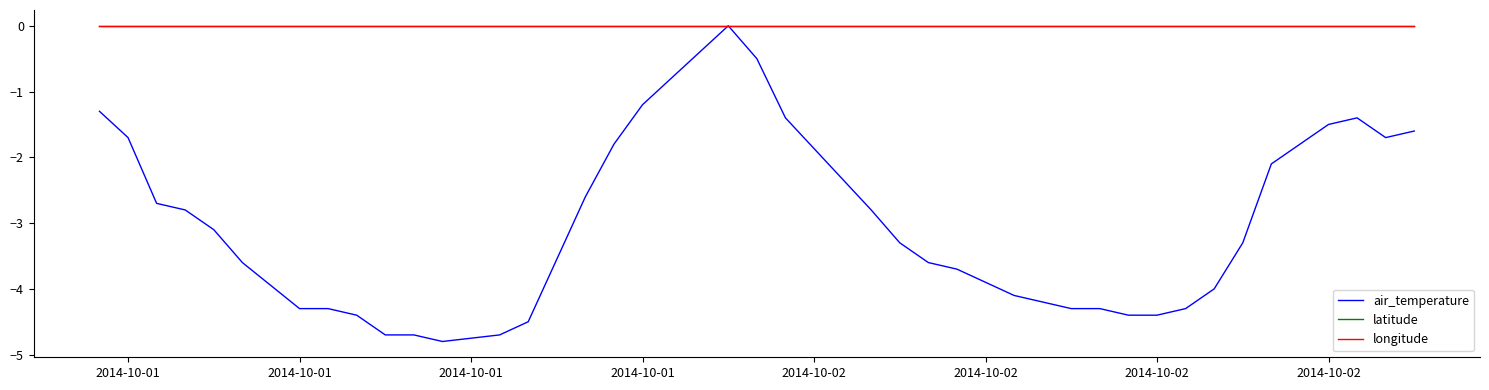

Does the chart display data point markers on the line(s)?

No